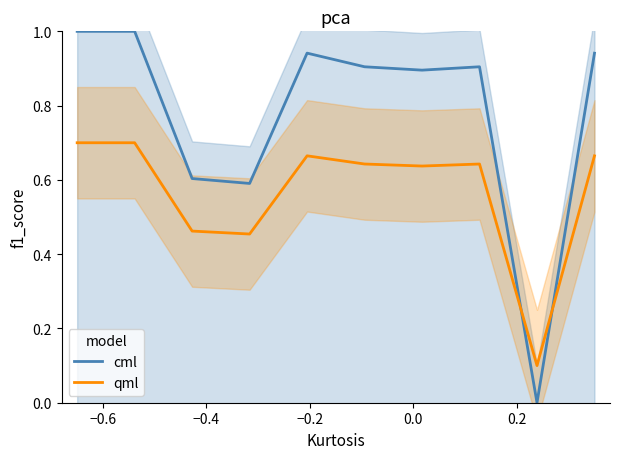

What is the maximum value for cml?

1.0